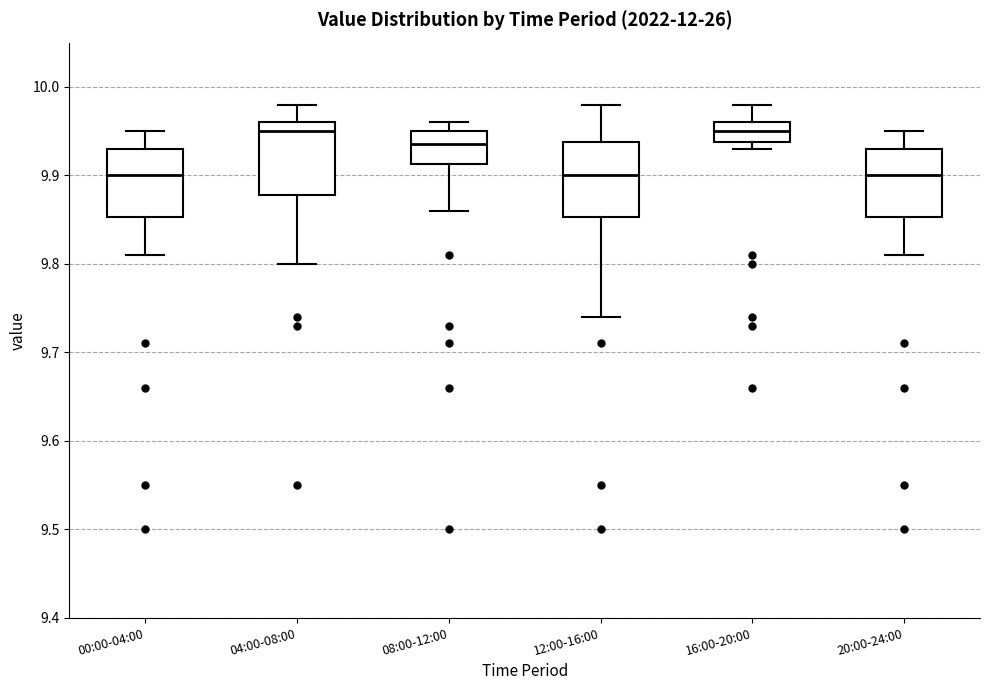

Reading left to right, read every box against the y-axis: the position of its median line, the range the box covers, and the ends of its whiskers. The values are not printed on the chart, so give them approximately, as read against the axis.

00:00-04:00: median 9.90, box 9.85 to 9.93, whiskers 9.81 to 9.95
04:00-08:00: median 9.95, box 9.88 to 9.96, whiskers 9.80 to 9.98
08:00-12:00: median 9.94, box 9.91 to 9.95, whiskers 9.86 to 9.96
12:00-16:00: median 9.90, box 9.85 to 9.94, whiskers 9.74 to 9.98
16:00-20:00: median 9.95, box 9.94 to 9.96, whiskers 9.93 to 9.98
20:00-24:00: median 9.90, box 9.85 to 9.93, whiskers 9.81 to 9.95